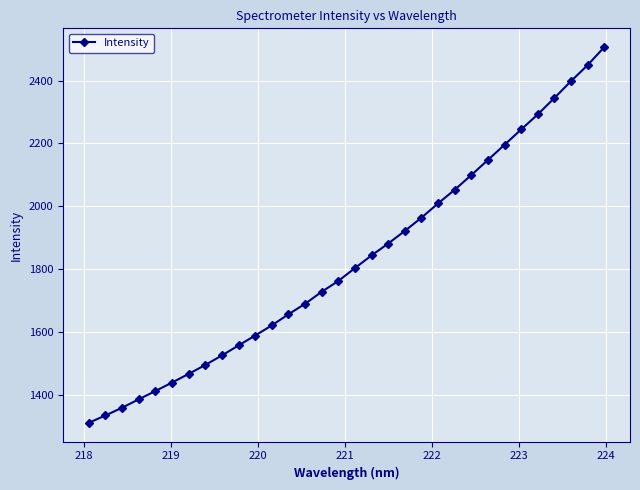

What is the difference between the second highest and second lowest values?

1116.2